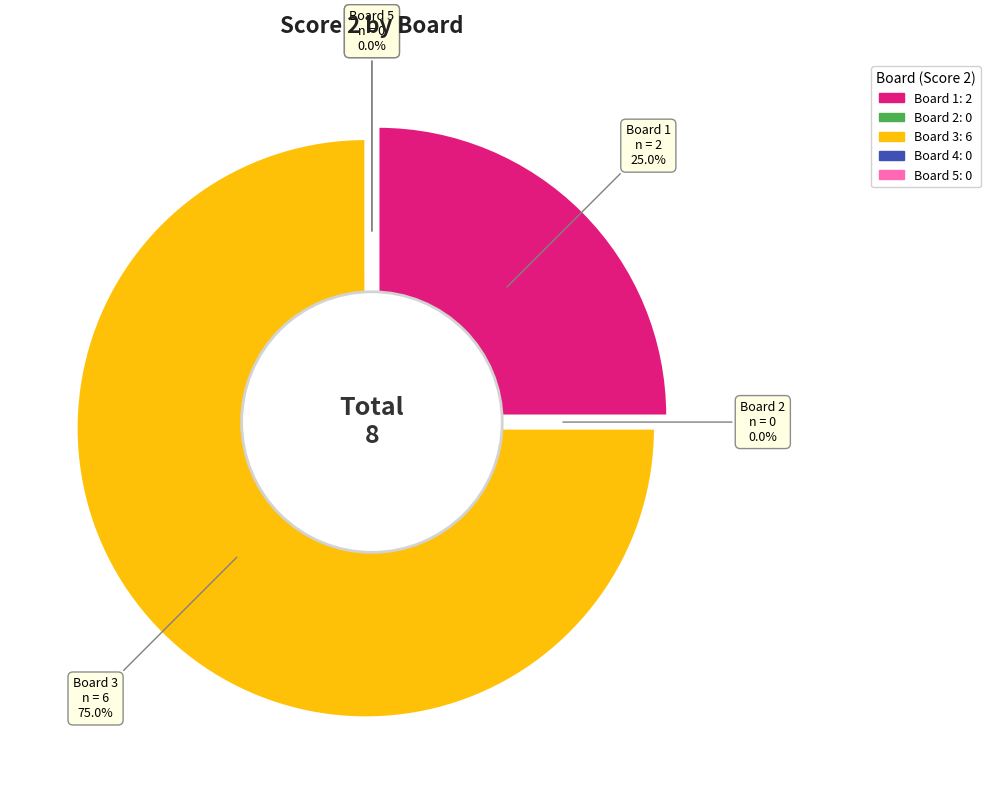

How many slices are in this pie chart?

5